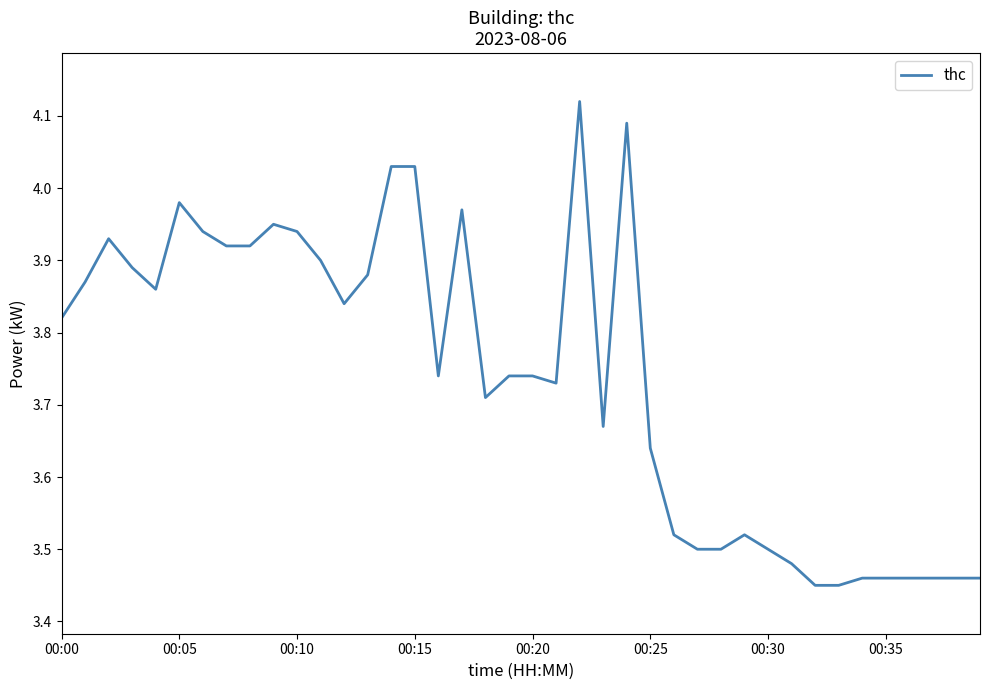

At which label is the value closest to 3?

32